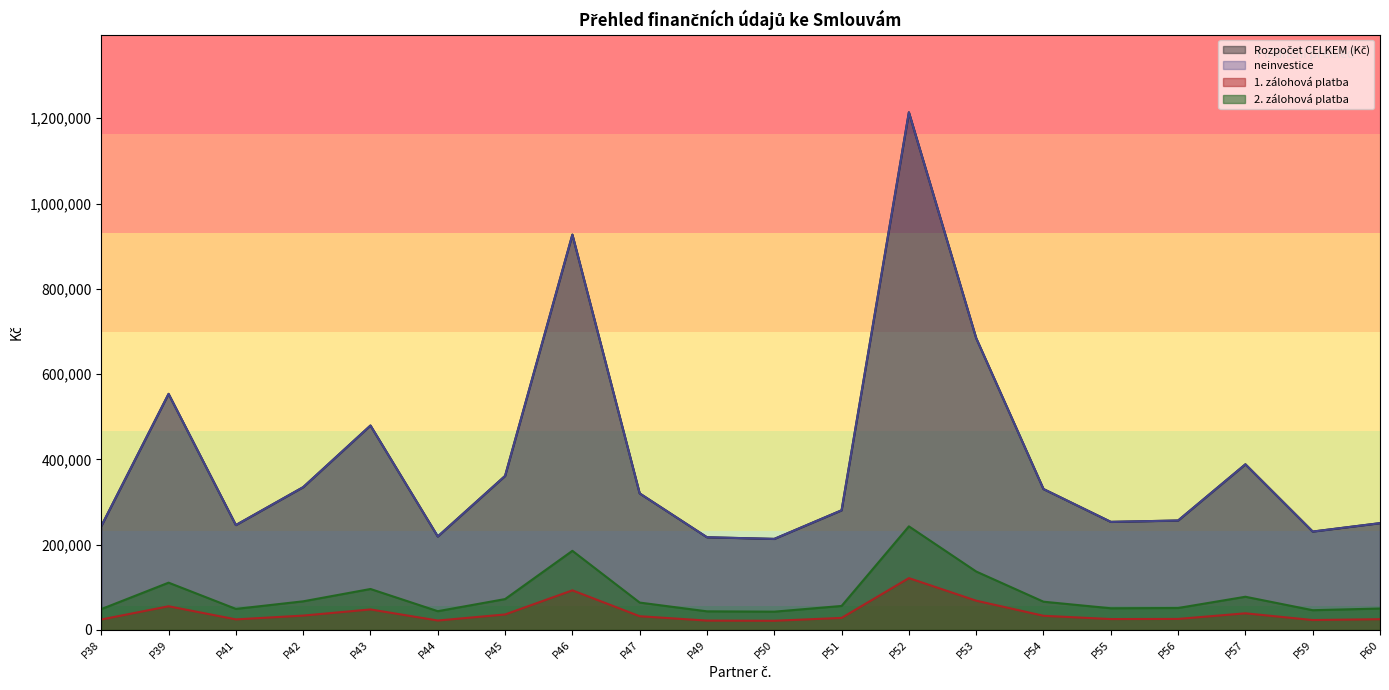

Reading left to right, list all the values displayed in this chart.

Rozpočet CELKEM (Kč): P38=243355	P39=553488	P41=245816	P42=334698	P43=479267	P44=219045	P45=361053	P46=926953	P47=320000	P49=217200	P50=213339	P51=280416	P52=1213880	P53=684219	P54=330268	P55=253293	P56=256437	P57=388310	P59=230540	P60=250262
neinvestice: P38=243355	P39=553488	P41=245816	P42=334698	P43=479267	P44=219045	P45=361053	P46=926953	P47=320000	P49=217200	P50=213339	P51=280416	P52=1213880	P53=684219	P54=330268	P55=253293	P56=256437	P57=388310	P59=230540	P60=250262
1. zálohová platba: P38=24336	P39=55349	P41=24582	P42=33470	P43=47927	P44=21905	P45=36105	P46=92695	P47=32000	P49=21720	P50=21334	P51=28042	P52=121388	P53=68422	P54=33027	P55=25329	P56=25644	P57=38831	P59=23054	P60=25026
2. zálohová platba: P38=48671	P39=110698	P41=49163	P42=66940	P43=95853	P44=43809	P45=72211	P46=185391	P47=64000	P49=43440	P50=42668	P51=56083	P52=242776	P53=136844	P54=66054	P55=50659	P56=51287	P57=77662	P59=46108	P60=50052